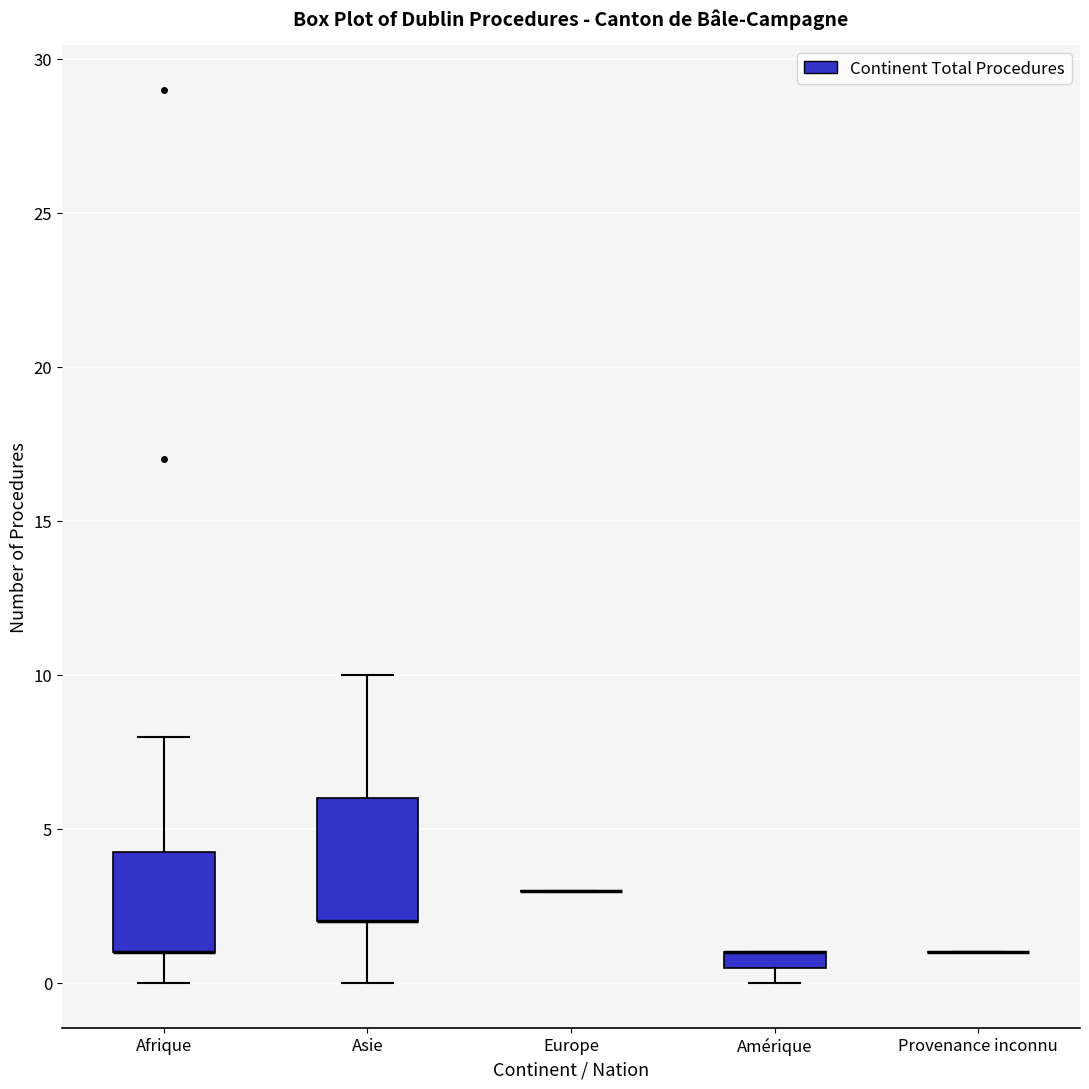

Where does the lower whisker of the box for Afrique end on the y-axis? The values are not printed on the chart, so give them approximately, as read against the axis.

0.0